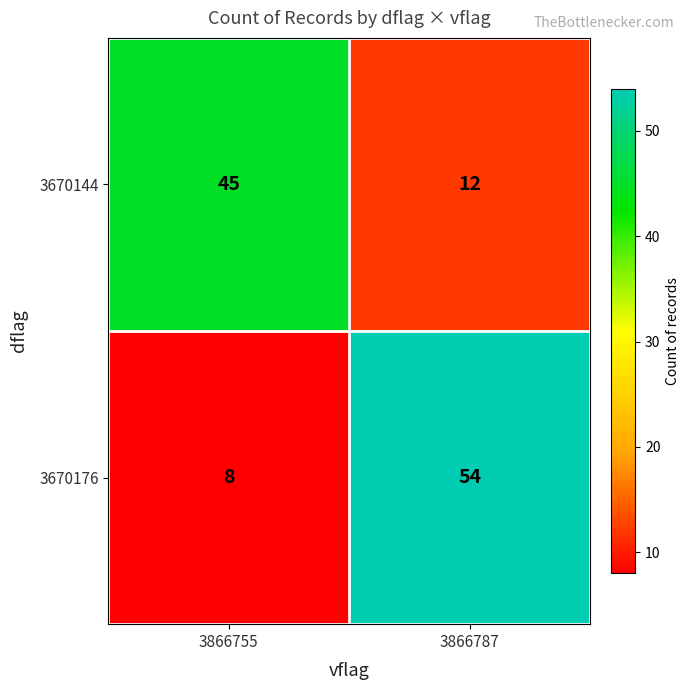

Which category has the lowest value across all series?

3866755